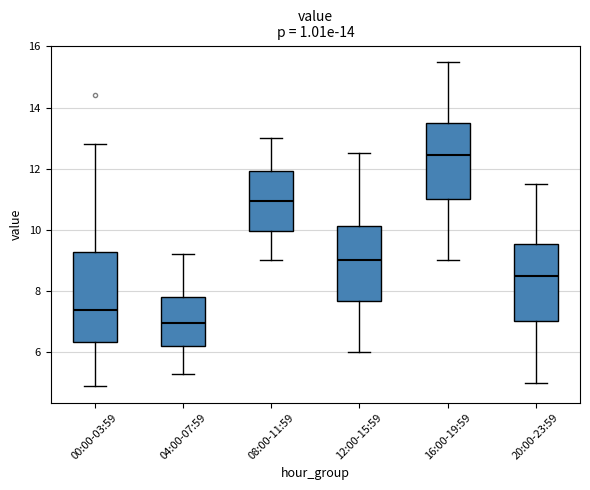

Which box is the tallest, from its lower edge to its upper edge?

00:00-03:59